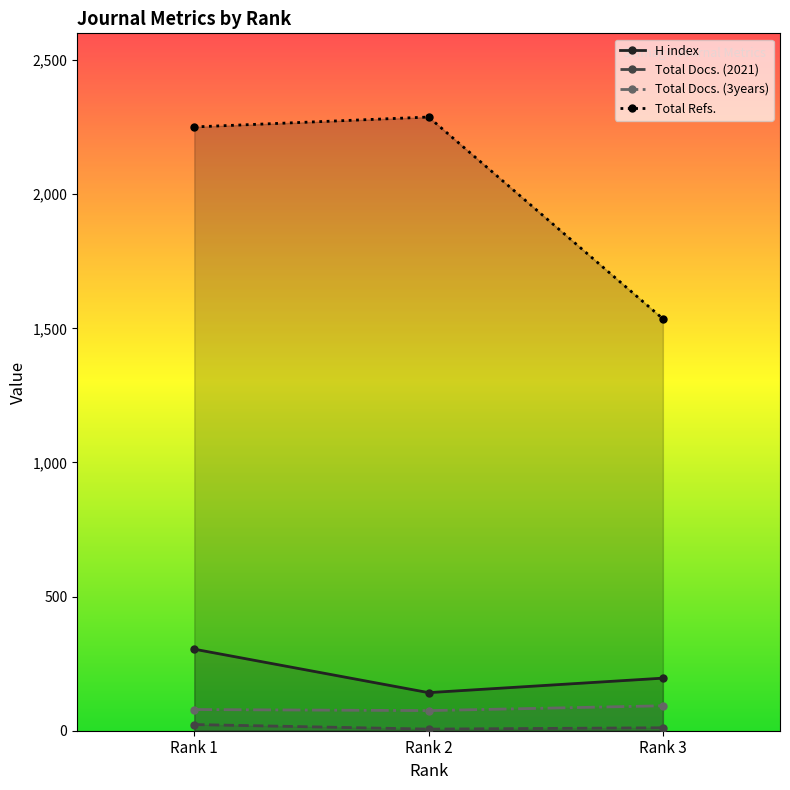

How many series are shown in this chart?

4